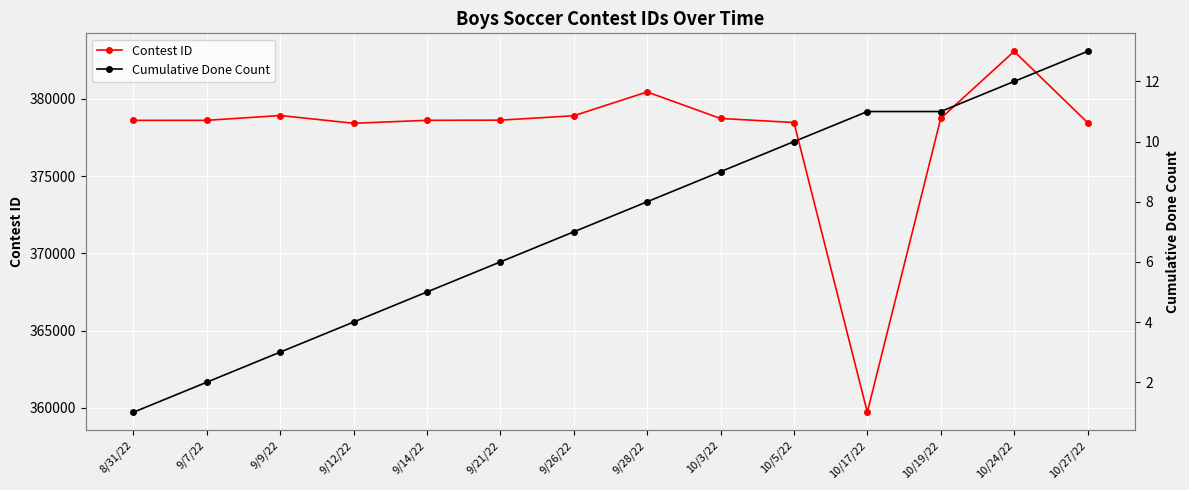

What is the difference between the highest and lowest values at 10/19/22?

378724